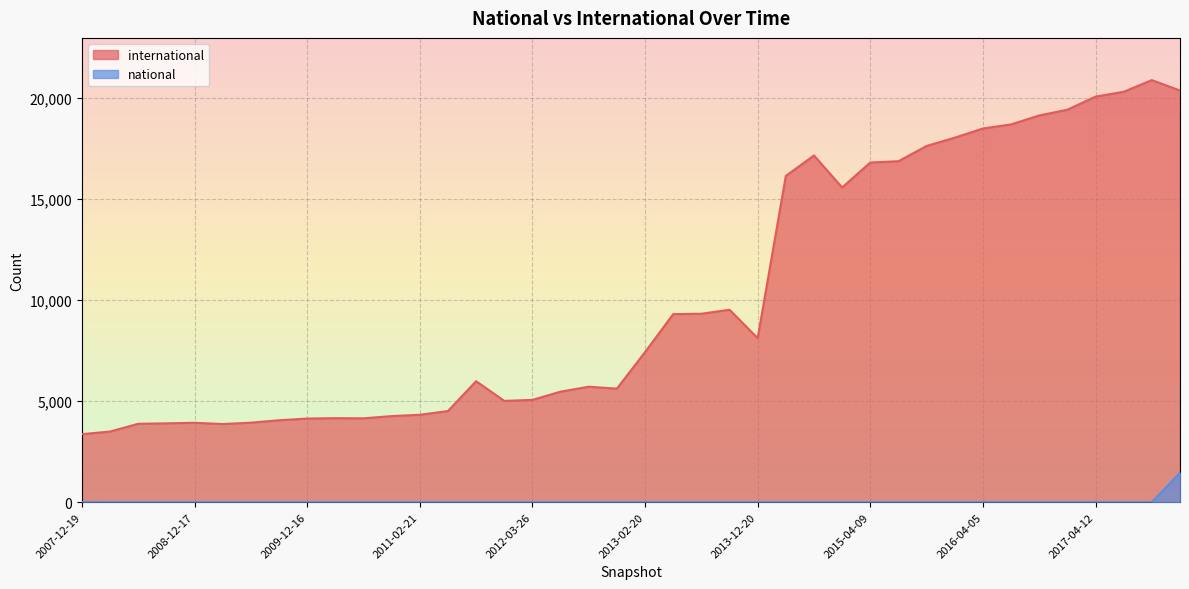

The value of national at 2015-10-01 is 0. True or false?

True